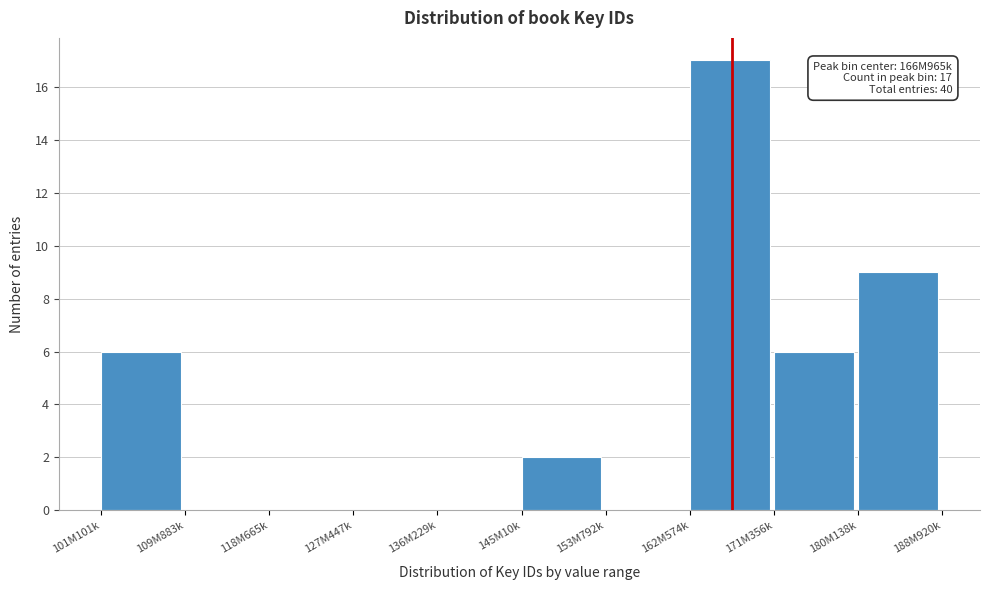

Reading left to right, extract all data points from this chart.

101M101k=6	109M883k=0	118M665k=0	127M447k=0	136M229k=0	145M10k=2	153M792k=0	162M574k=17	171M356k=6	180M138k=9